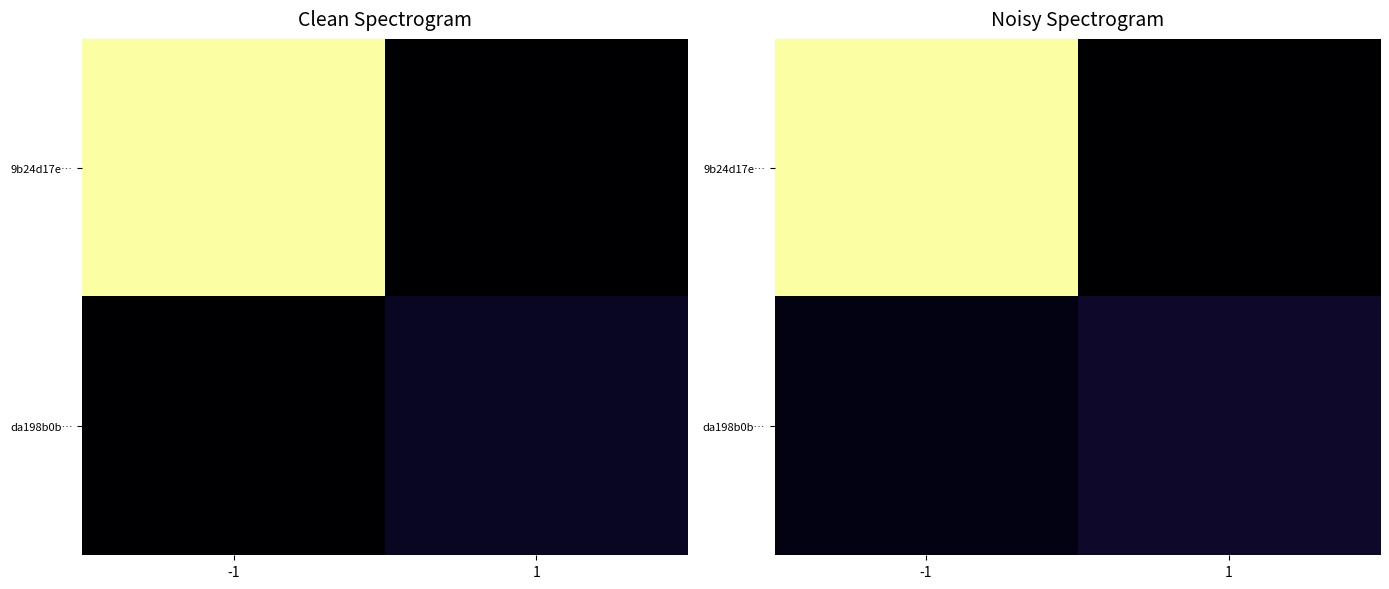

List the series in order of their peak value, highest first.

9b24d17e…, da198b0b…